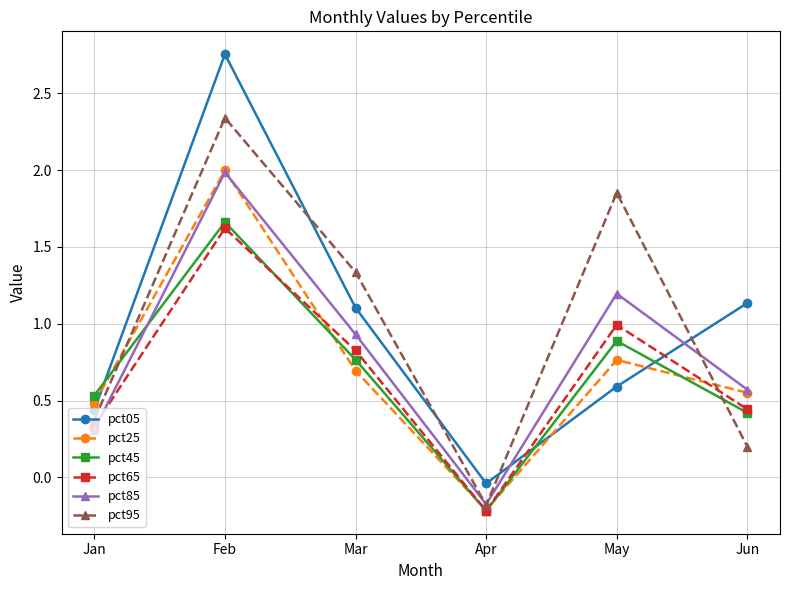

Is the value of pct25 at May greater than the value of pct05 at May?

Yes